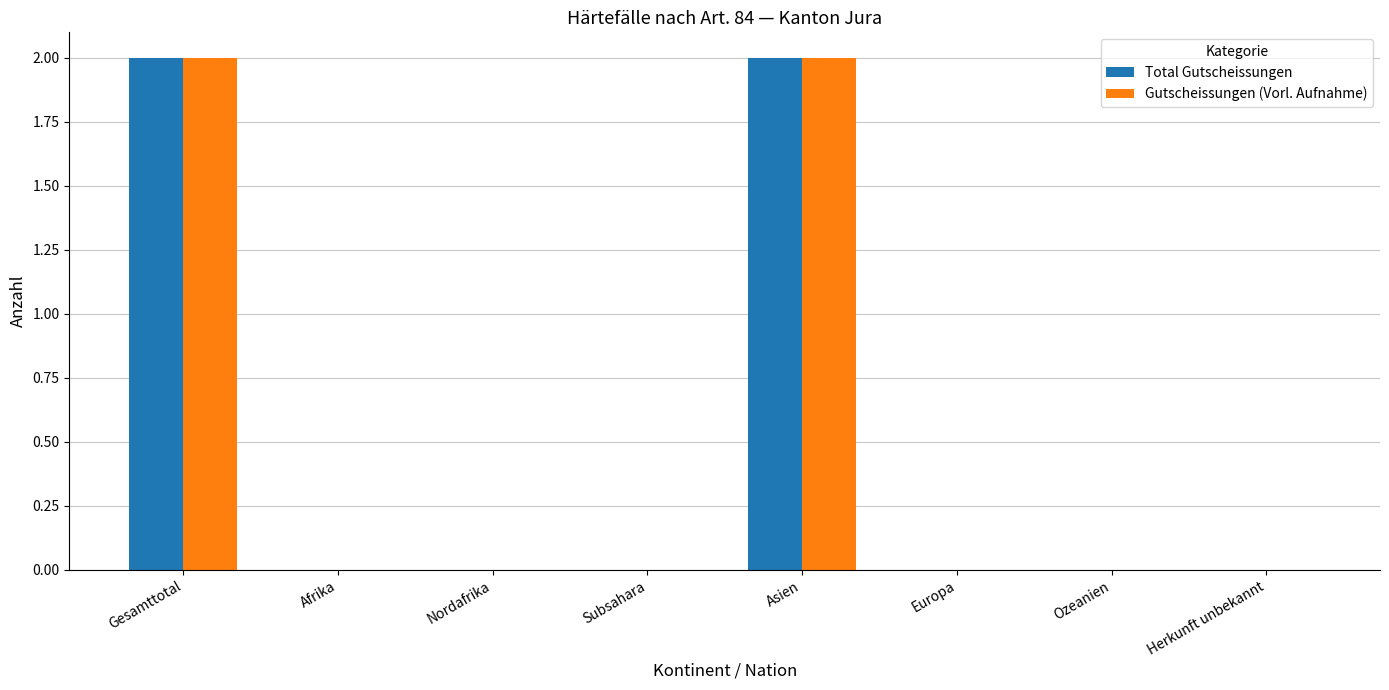

True or false: Total Gutscheissungen has a value of 1 at Ozeanien.

False